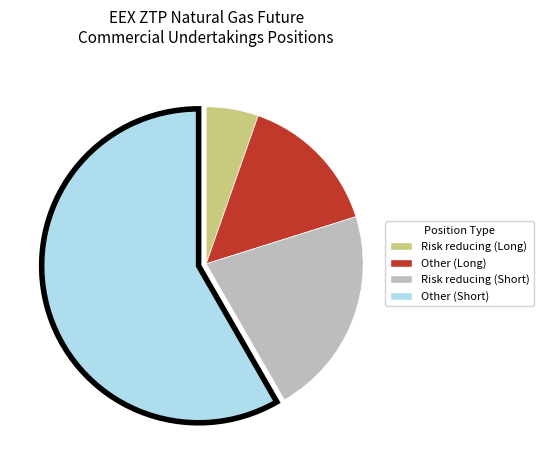

Which category has the biggest portion of the pie?

Other (Short)